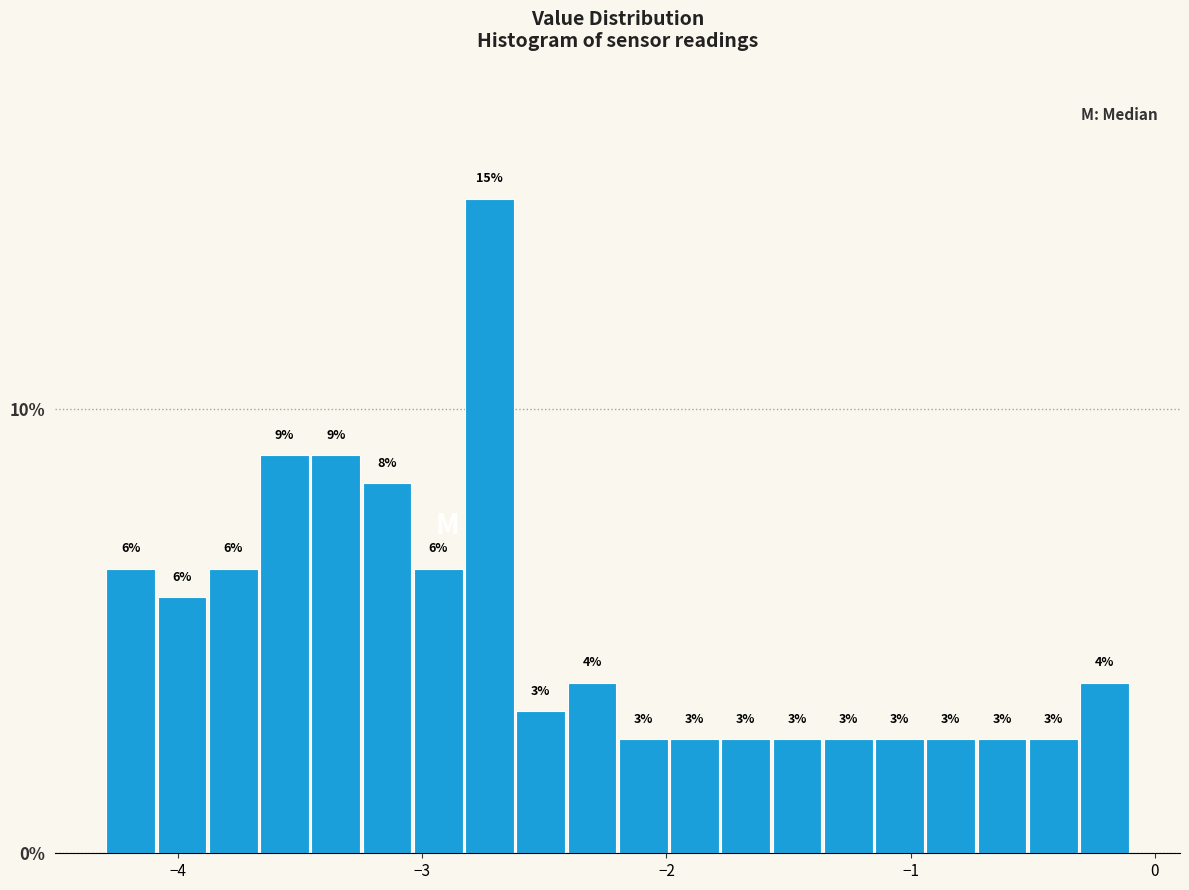

Around what value on the x-axis is the tallest bar? Give the approximate position of its centre, as read against the axis.

-2.7